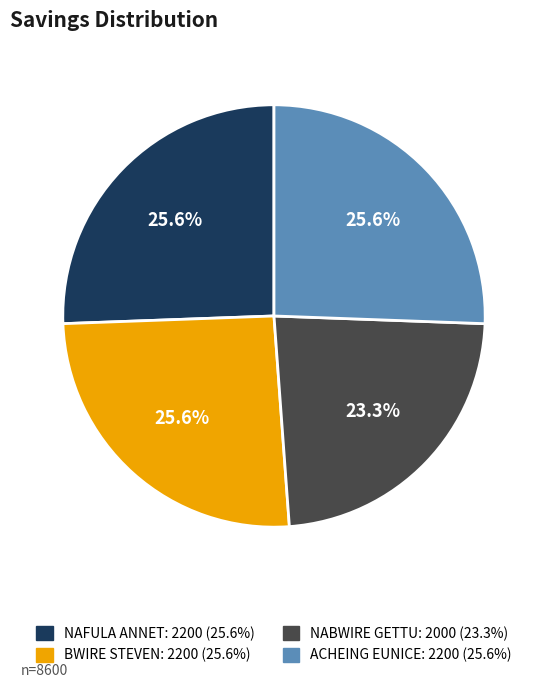

How much of the chart is everything except NAFULA ANNET?

74.4%